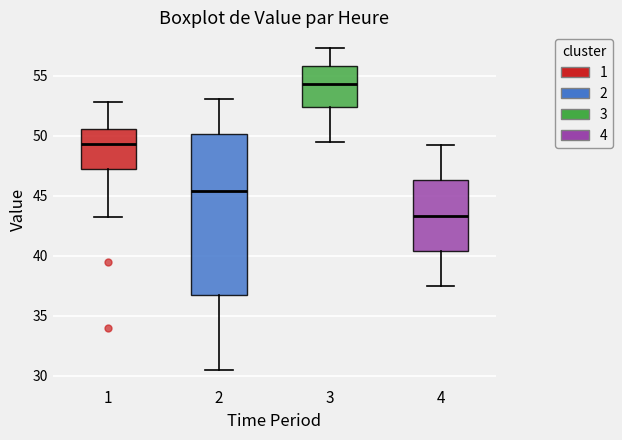

Which box's median line is the highest?

3